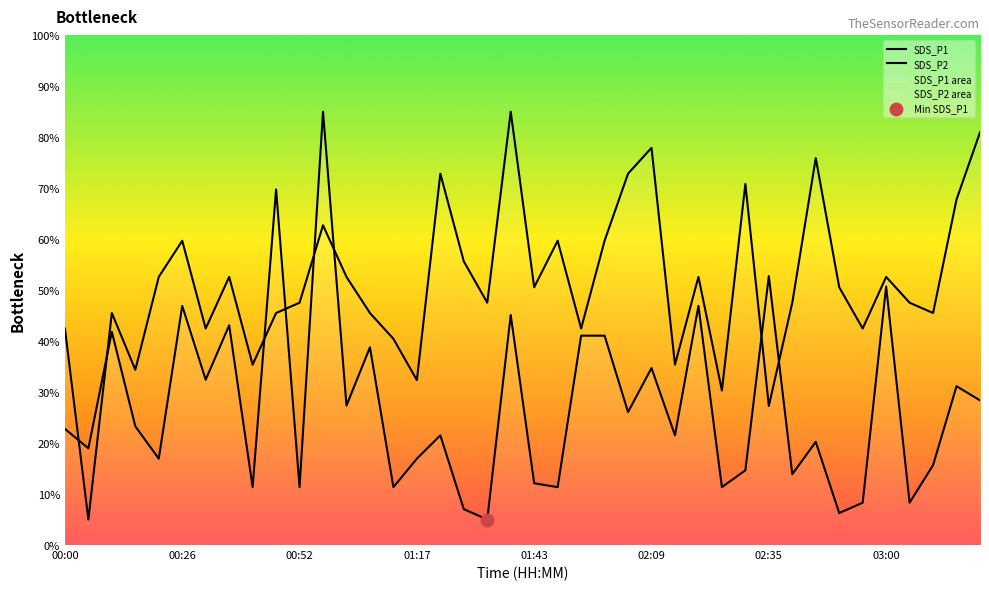

What is the total value across all series at 01:53?

83.5